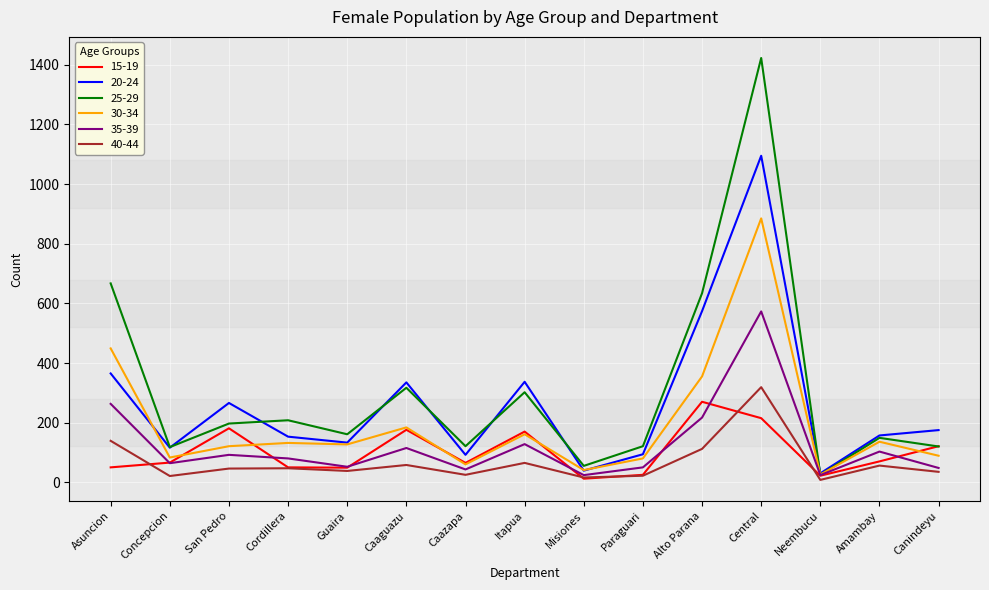

Which series has the widest spread of values?

25-29